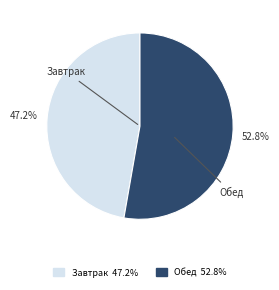

What percentage is the Обед slice, to the nearest percent?

53%